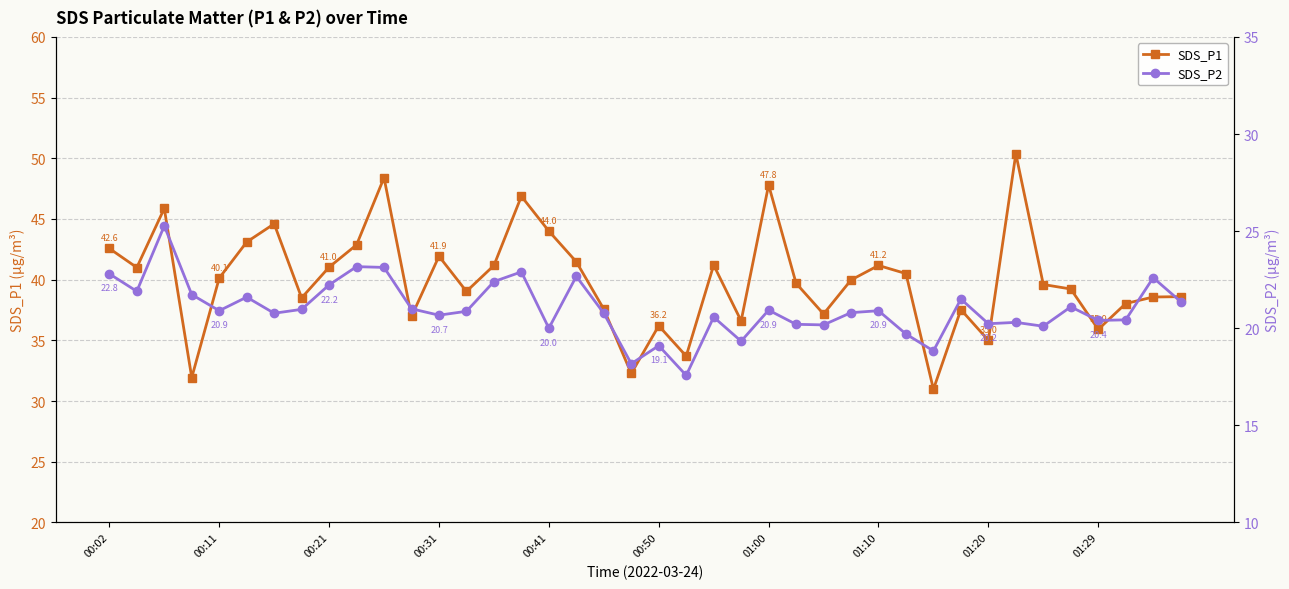

How many interior local peaks does the SDS_P2 series have?

13